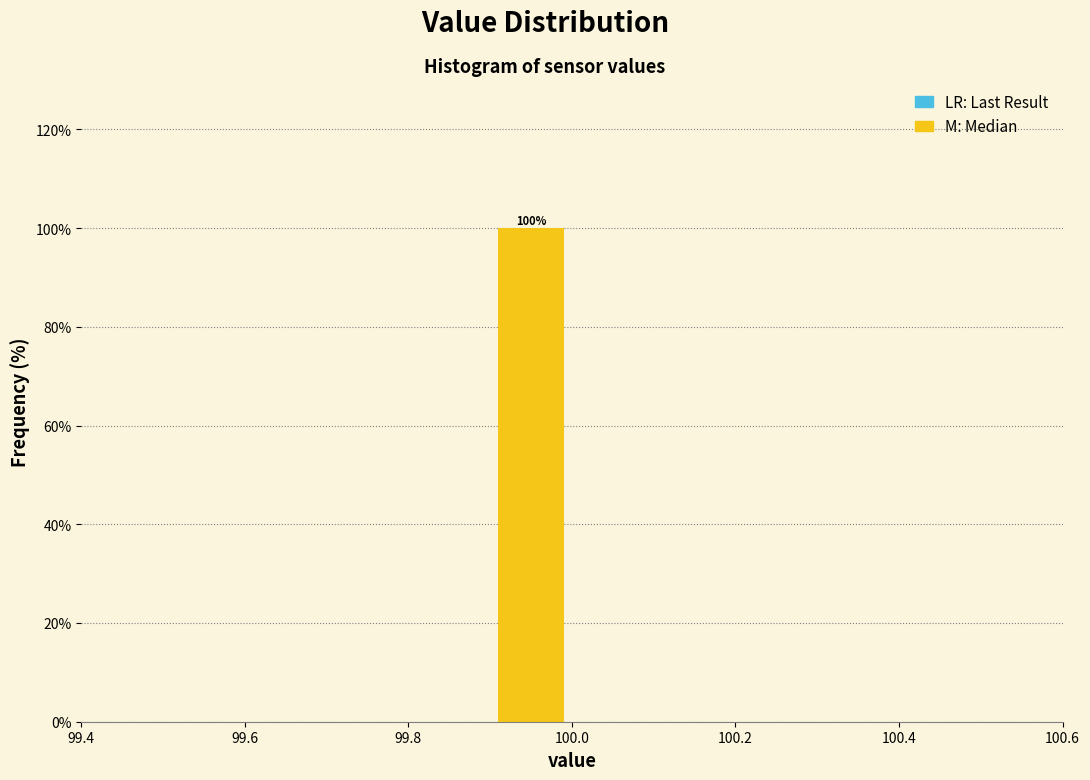

Which range on the x-axis has the tallest bar?

99.9 to 100.0